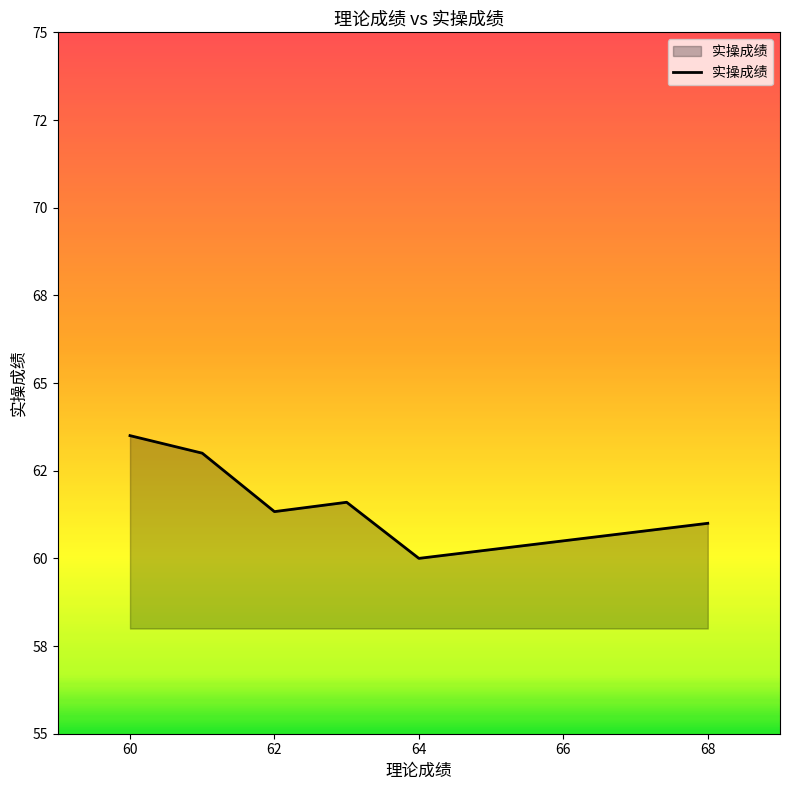

Reading right to left, what are all the values shown in this chart?

61.0	60.0	61.6	61.3	63.0	63.5